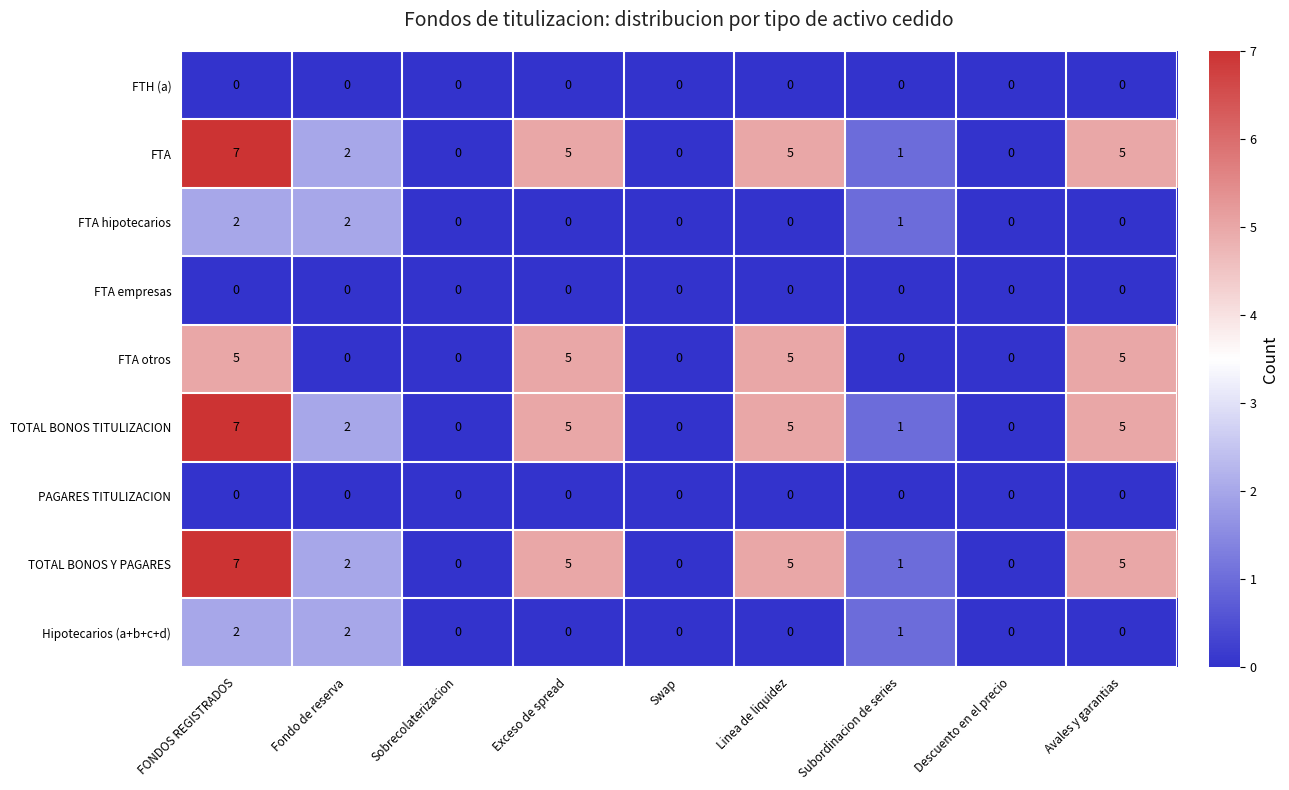

Where does the TOTAL BONOS Y PAGARES series first go above 2?

FONDOS REGISTRADOS